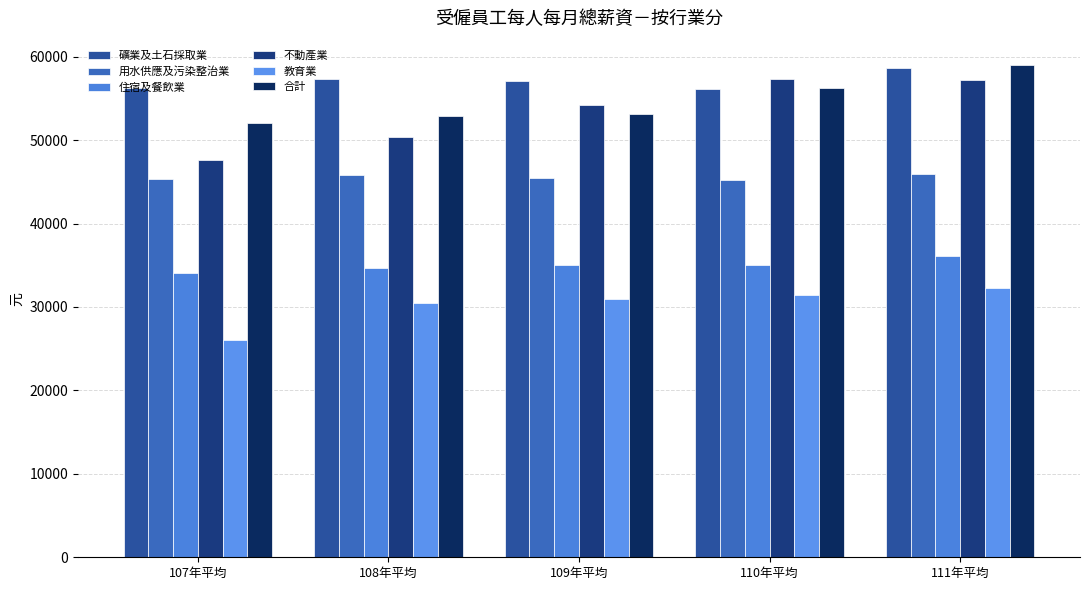

How many groups of bars are there?

5